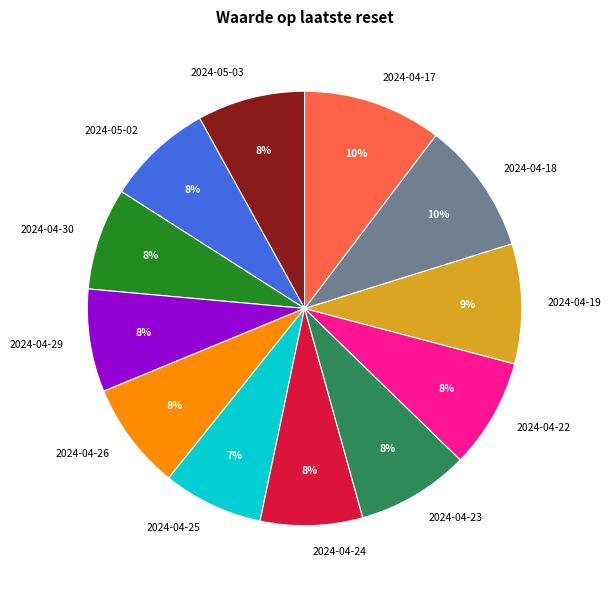

To the nearest percent, what is the difference between the 2024-04-19 and 2024-04-24 slice percentages?

1%